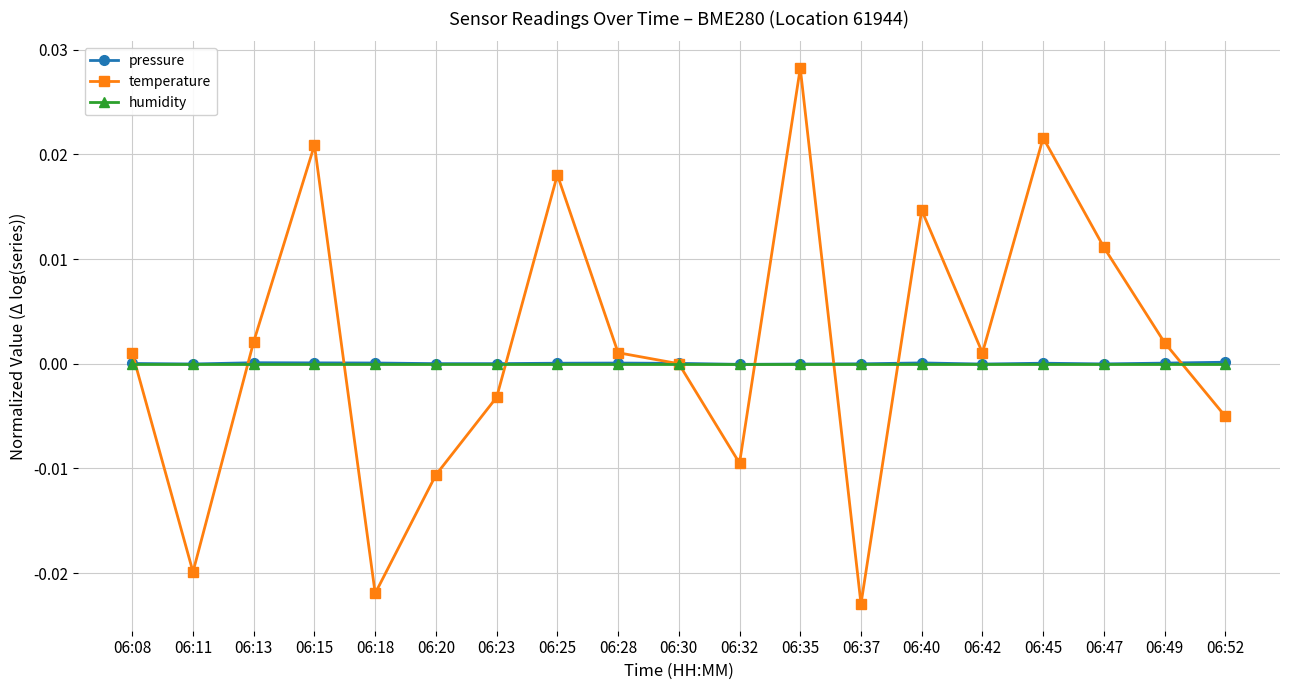

Where is the first local minimum for temperature?

06:11